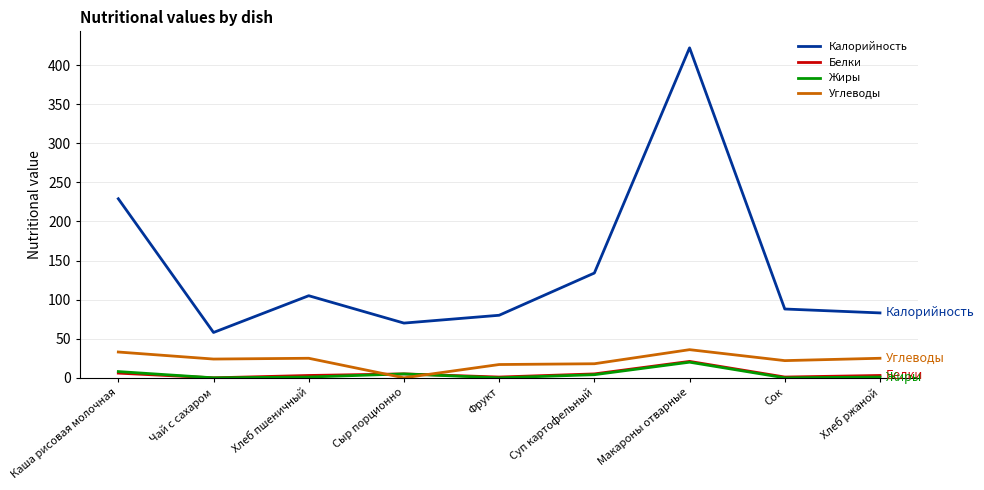

How many times do Углеводы and Жиры cross each other?

2